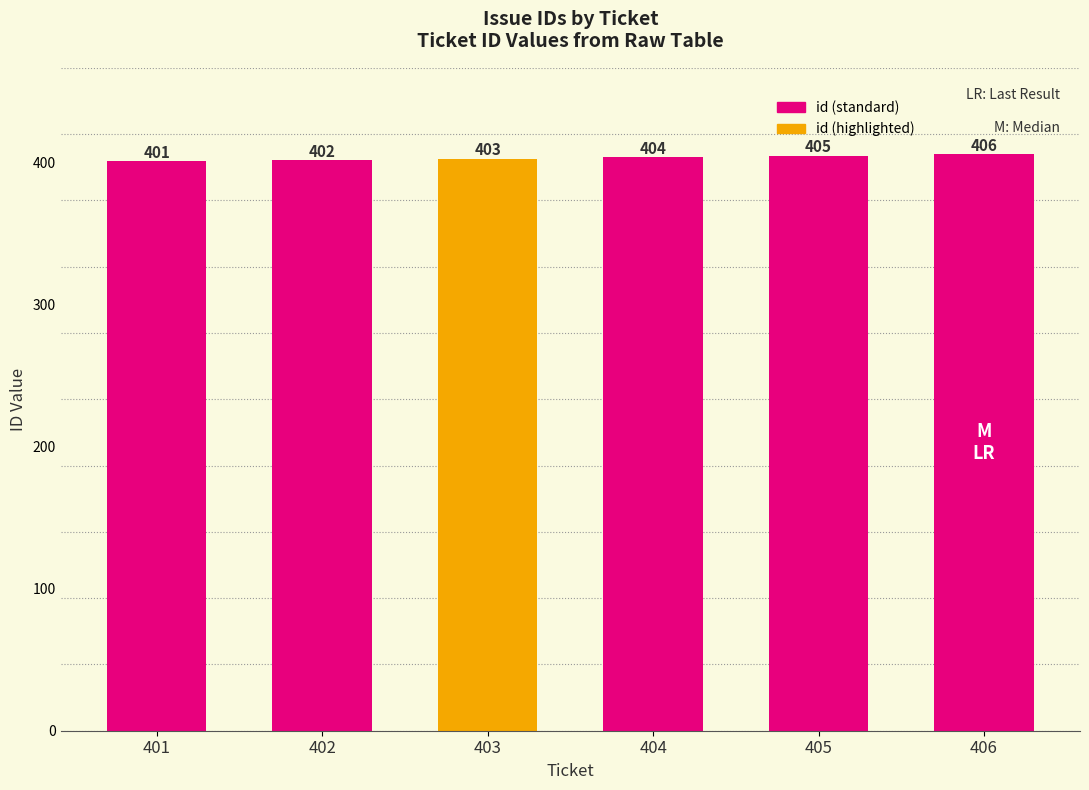

Reading left to right, transcribe all the data shown in this chart.

401	402	403	404	405	406